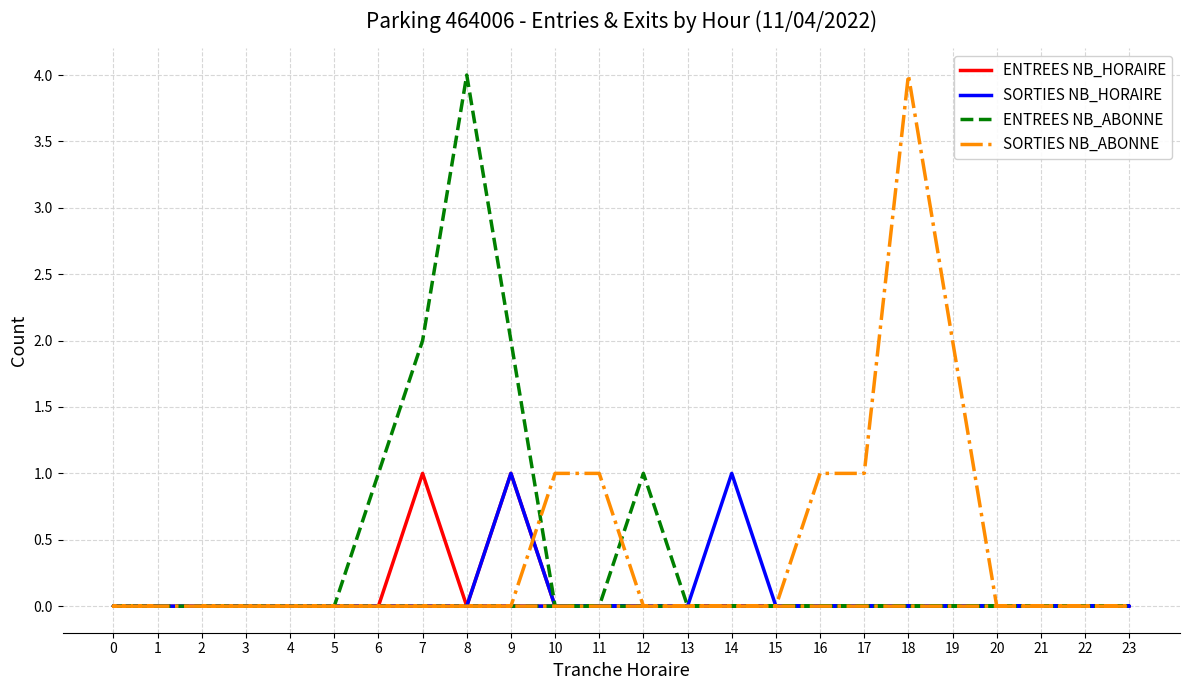

Which series has the largest range (max minus min)?

ENTREES NB_ABONNE